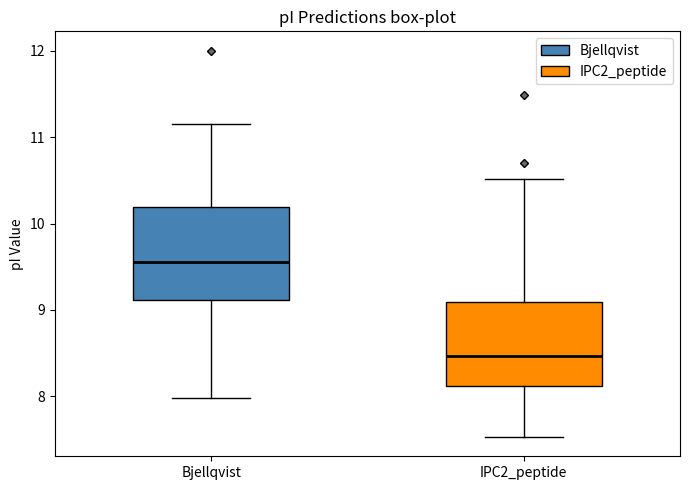

Which box's median line is the highest?

Bjellqvist